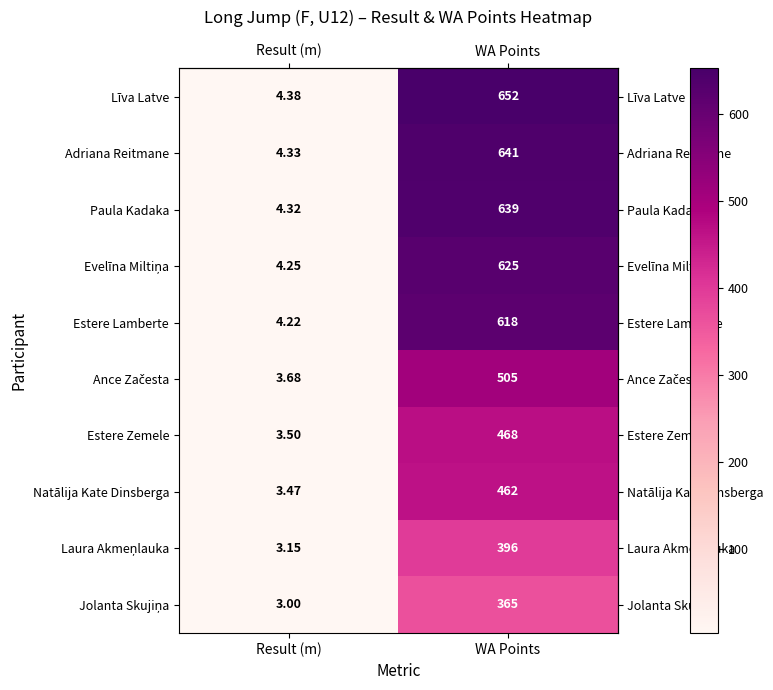

Rank the categories by Līva Latve value from lowest to highest.

Result (m), WA Points